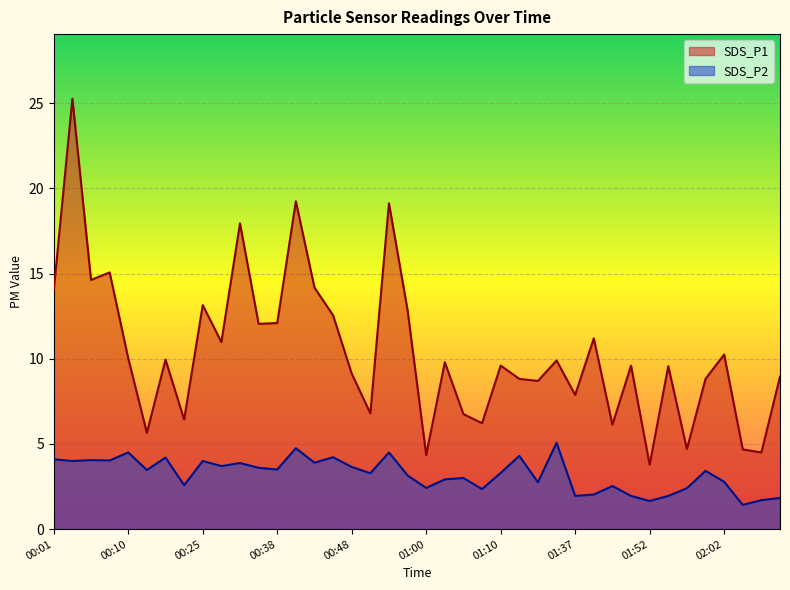

What is the difference between the second highest and second lowest values in the SDS_P2 series?

3.1